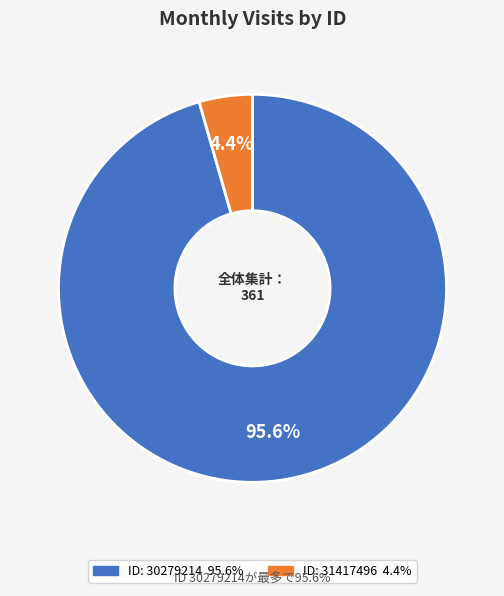

Does any single category account for the majority?

Yes